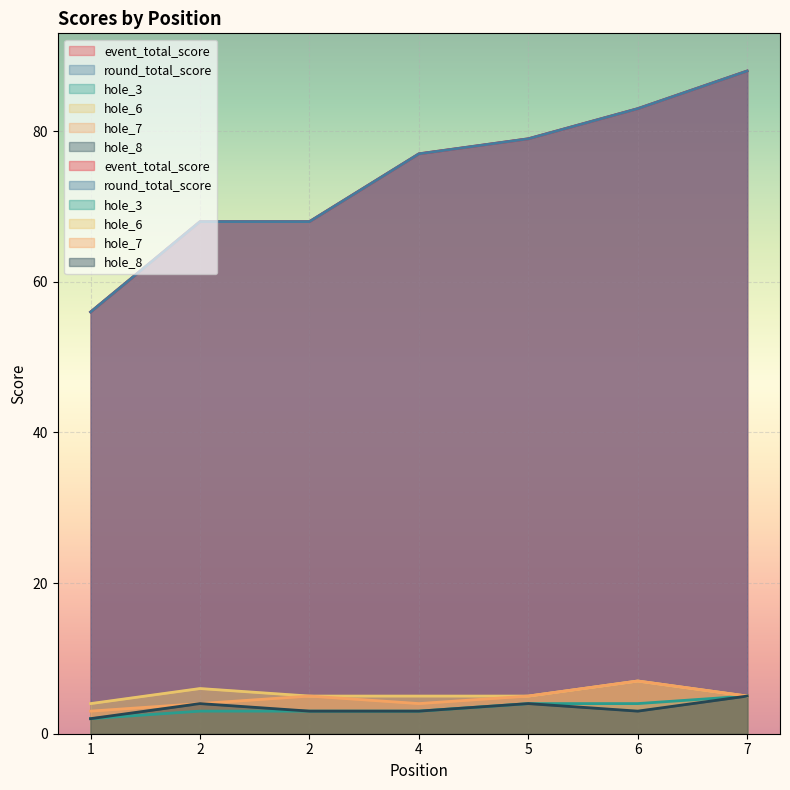

Where does the hole_3 series first go above 3?

5